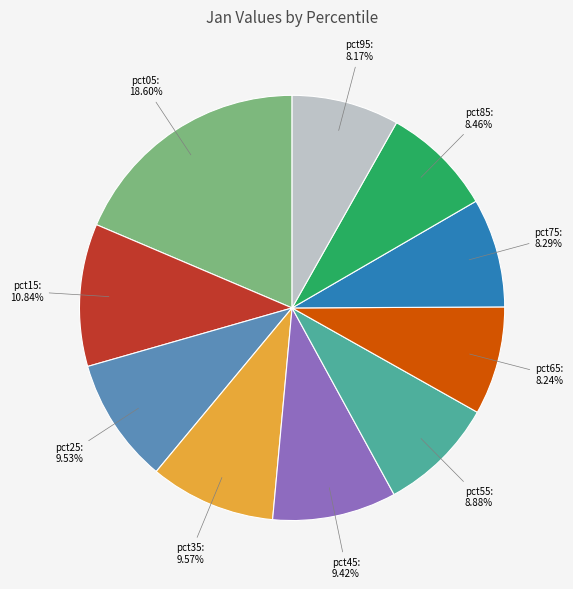

Is there a majority slice in this chart?

No